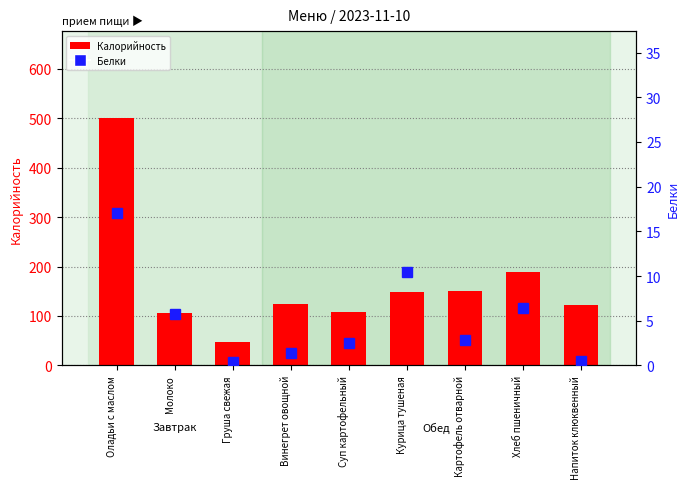

Reading left to right, what are all the values shown in this chart?

Калорийность: Оладьи с маслом=501.0	Молоко=107.0	Груша свежая=47.0	Винегрет овощной=125.0	Суп картофельный=109.0	Курица тушеная=149.4	Картофель отварной=150.0	Хлеб пшеничный=188.0	Напиток клюквенный=122.6
Белки: Оладьи с маслом=17.0	Молоко=5.8	Груша свежая=0.4	Винегрет овощной=1.4	Суп картофельный=2.6	Курица тушеная=10.5	Картофель отварной=2.9	Хлеб пшеничный=6.4	Напиток клюквенный=0.5